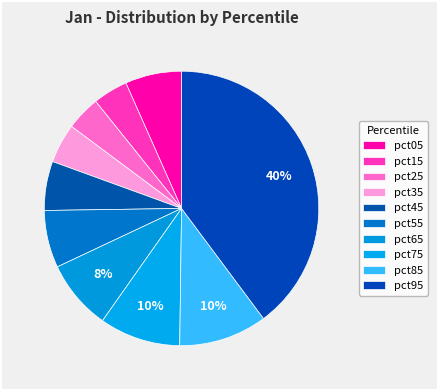

Is there a majority slice in this chart?

No